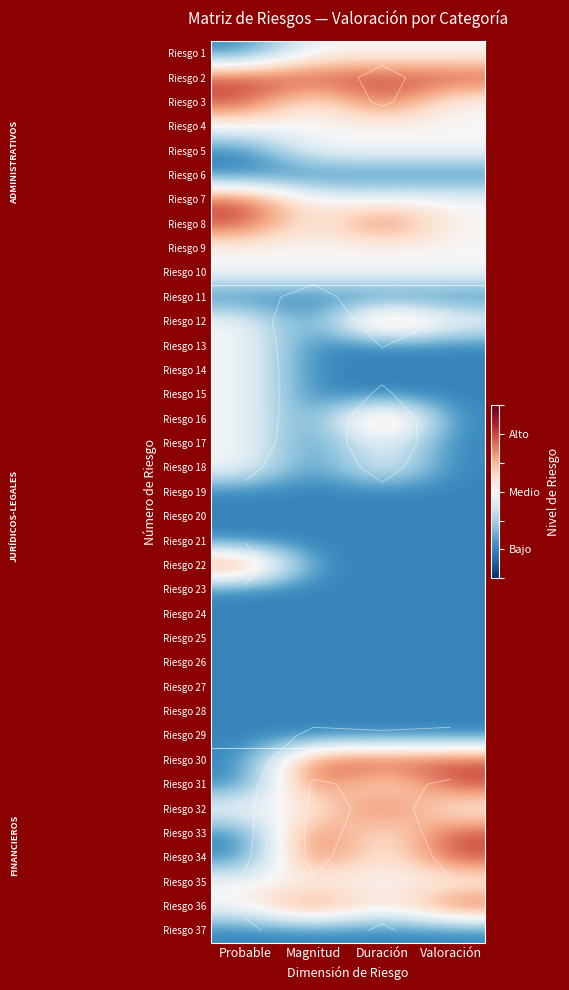

The value of Riesgo 21 at Probable is 1.0. True or false?

True